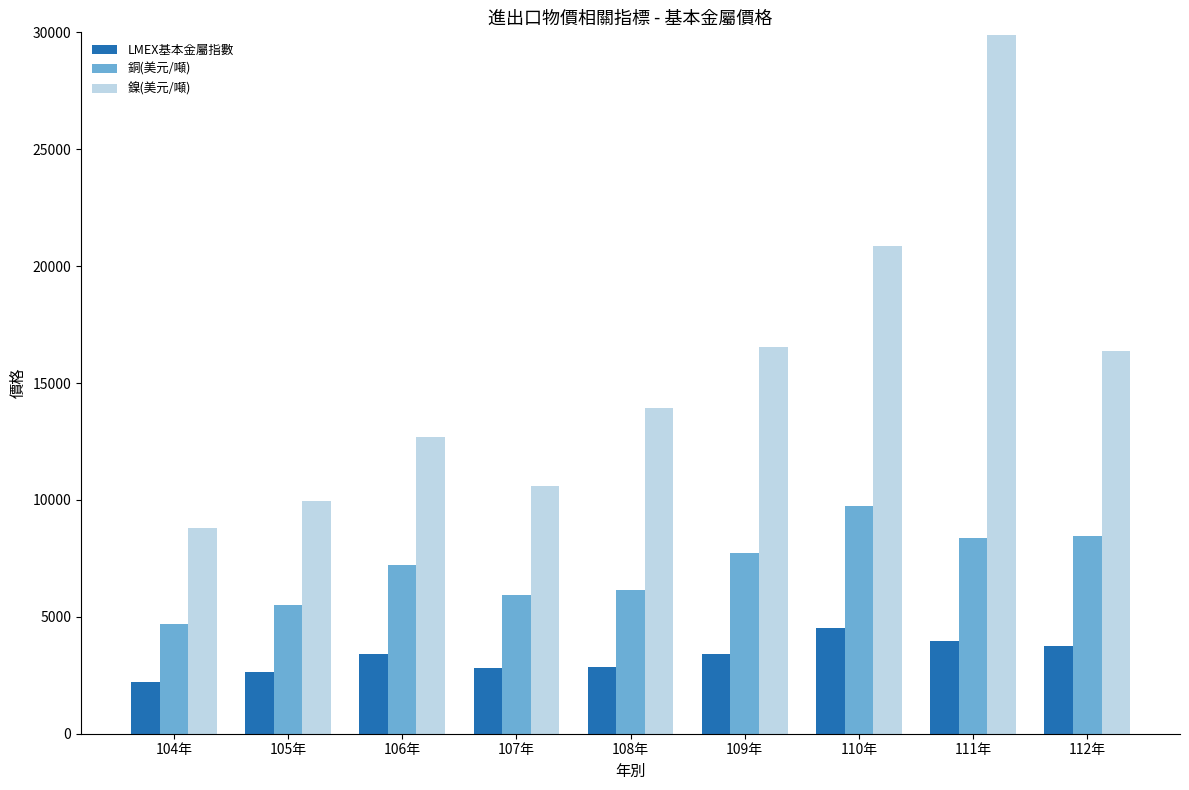

What is the label of the 7th bar from the left?

110年